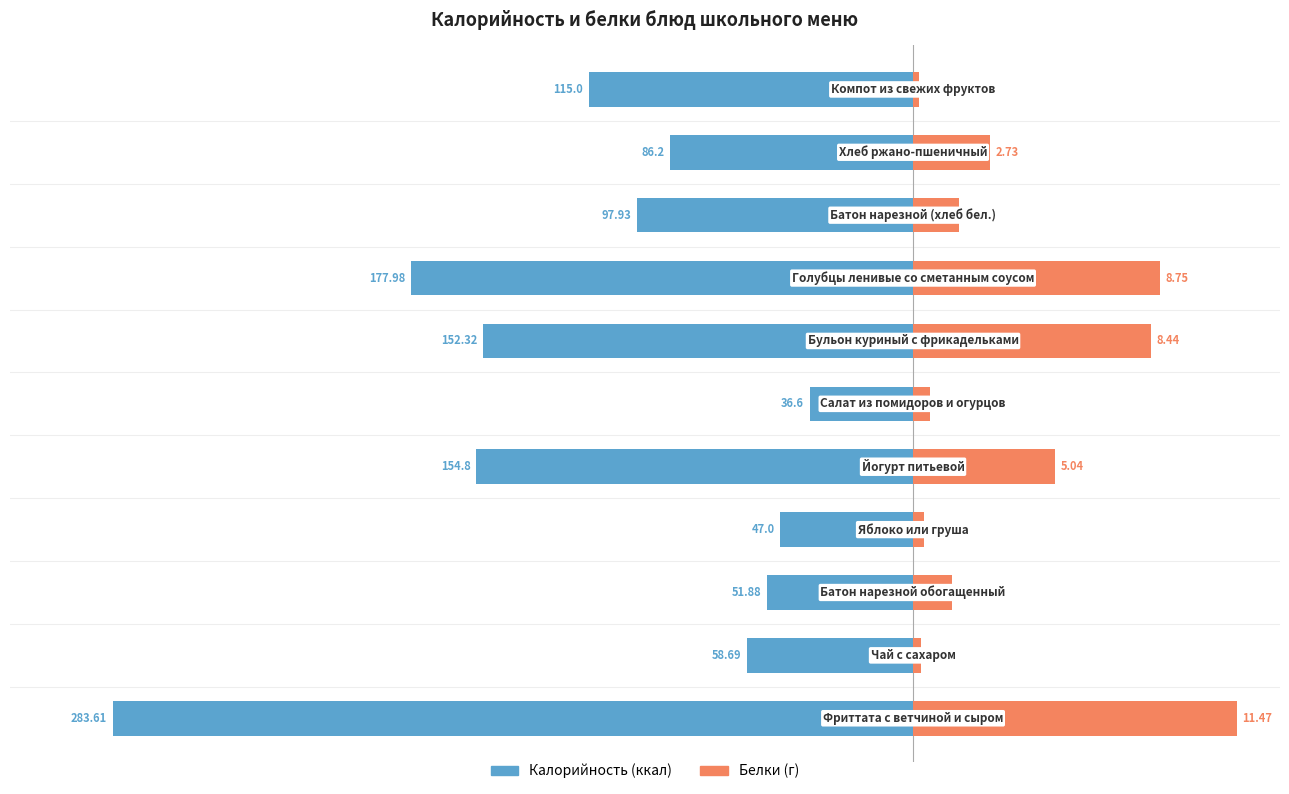

Reading right to left, list all the values displayed in this chart.

Калорийность: -115.0	-86.2	-97.9	-178.0	-152.3	-36.6	-154.8	-47.0	-51.9	-58.7	-283.6
Белки (×10): 2.0	27.3	16.2	87.5	84.4	6.0	50.4	4.0	13.7	2.7	114.7